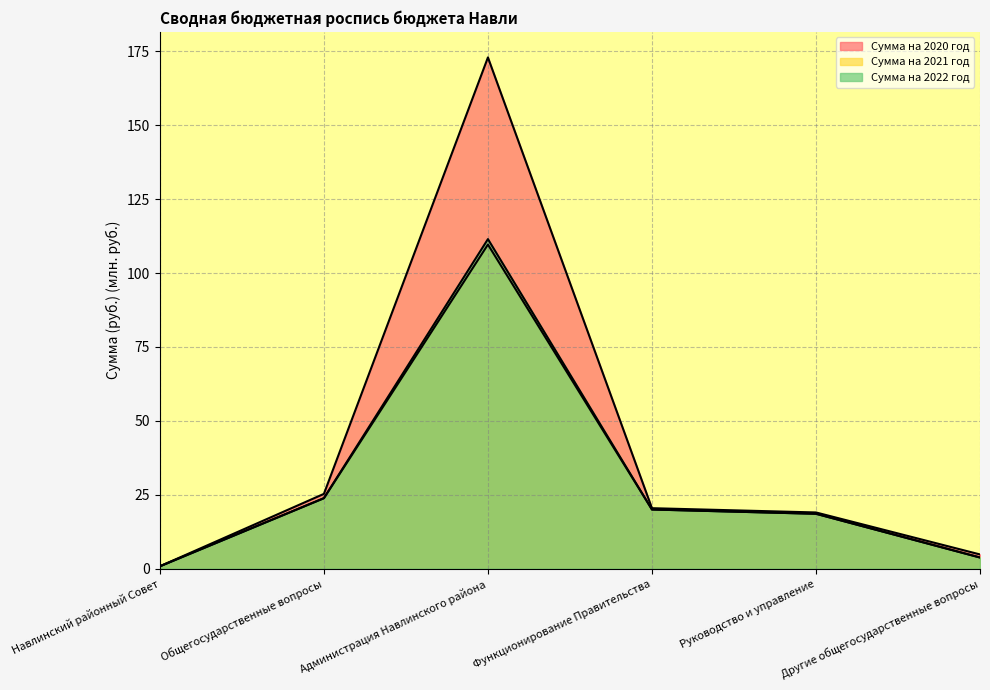

The Сумма на 2022 год series shows 111.5 at Администрация Навлинского района. True or false?

True